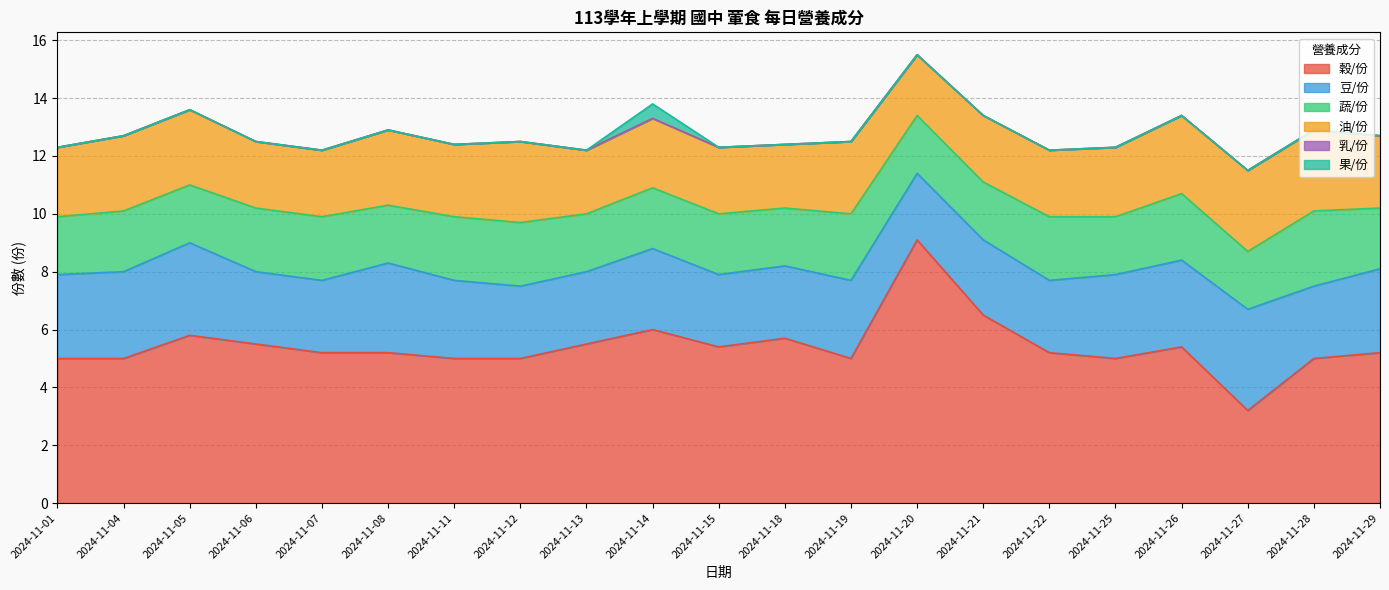

How many 蔬/份 values are between 2 and 3?

21